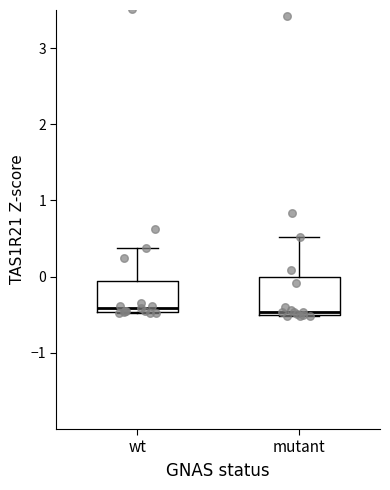

Reading left to right, transcribe this box plot: for each box, give where its median line is, the range the box spans, and where its two whiskers end, as read against the y-axis. The values are not printed on the chart, so give them approximately, as read against the axis.

wt: median -0.4, box -0.5 to -0.1, whiskers -0.5 to 0.4
mutant: median -0.5 (just above the box's lower edge), box -0.5 to 0.0, whiskers -0.5 to 0.5